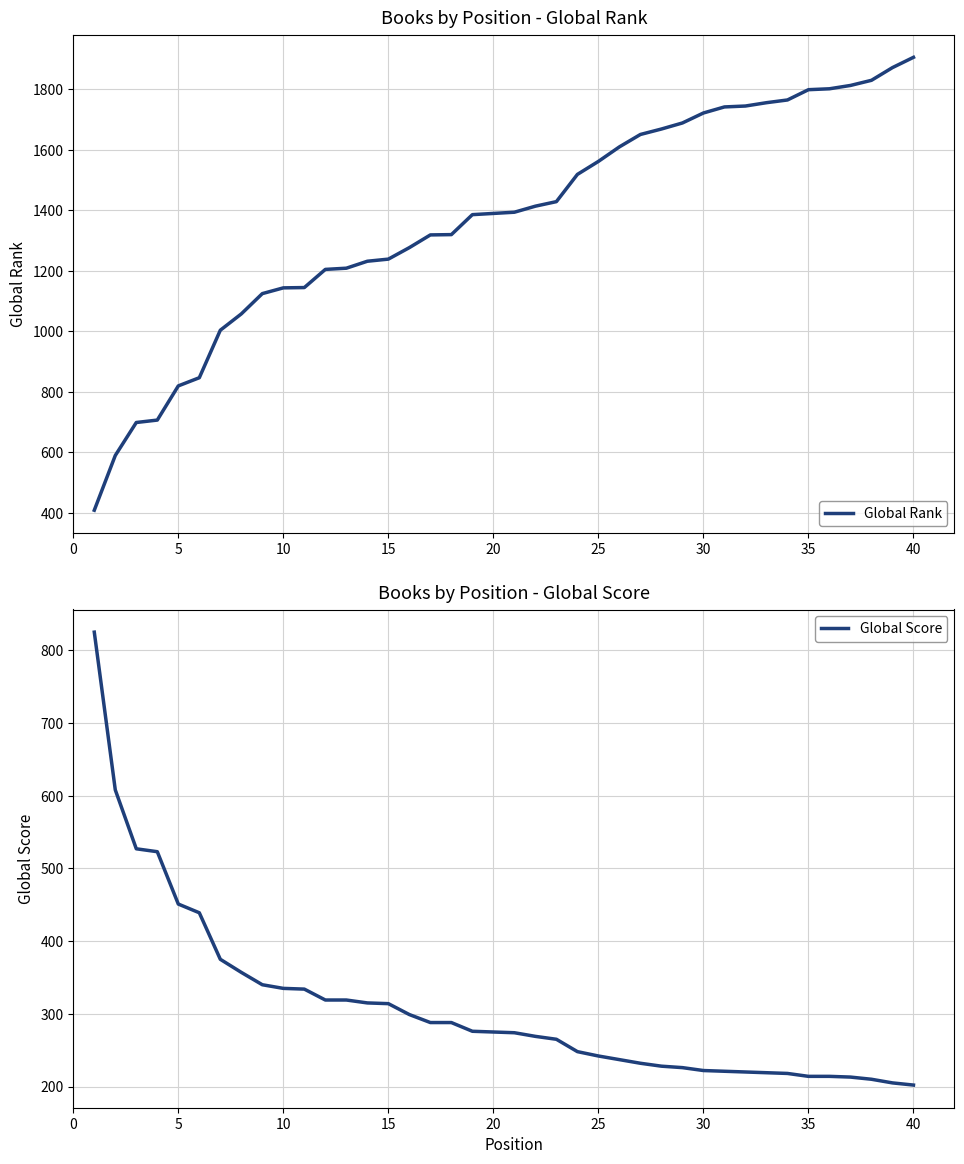

List the series in order of their peak value, highest first.

Global Rank, Global Score